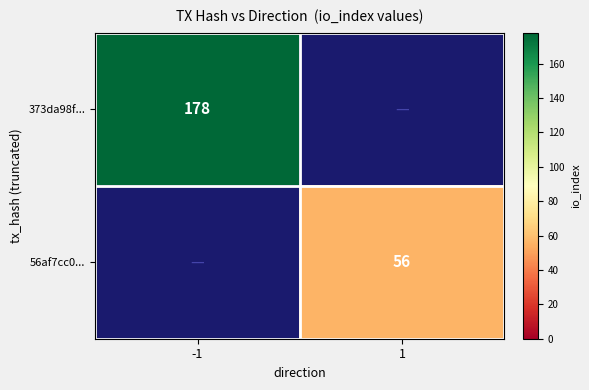

Is it true that 373da98f... equals 178 at -1?

True